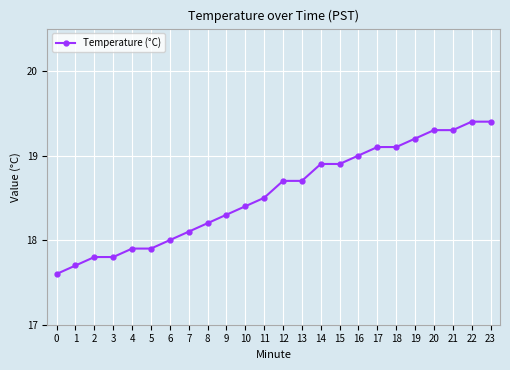

True or false: the data shows 26.4 at 9.

False